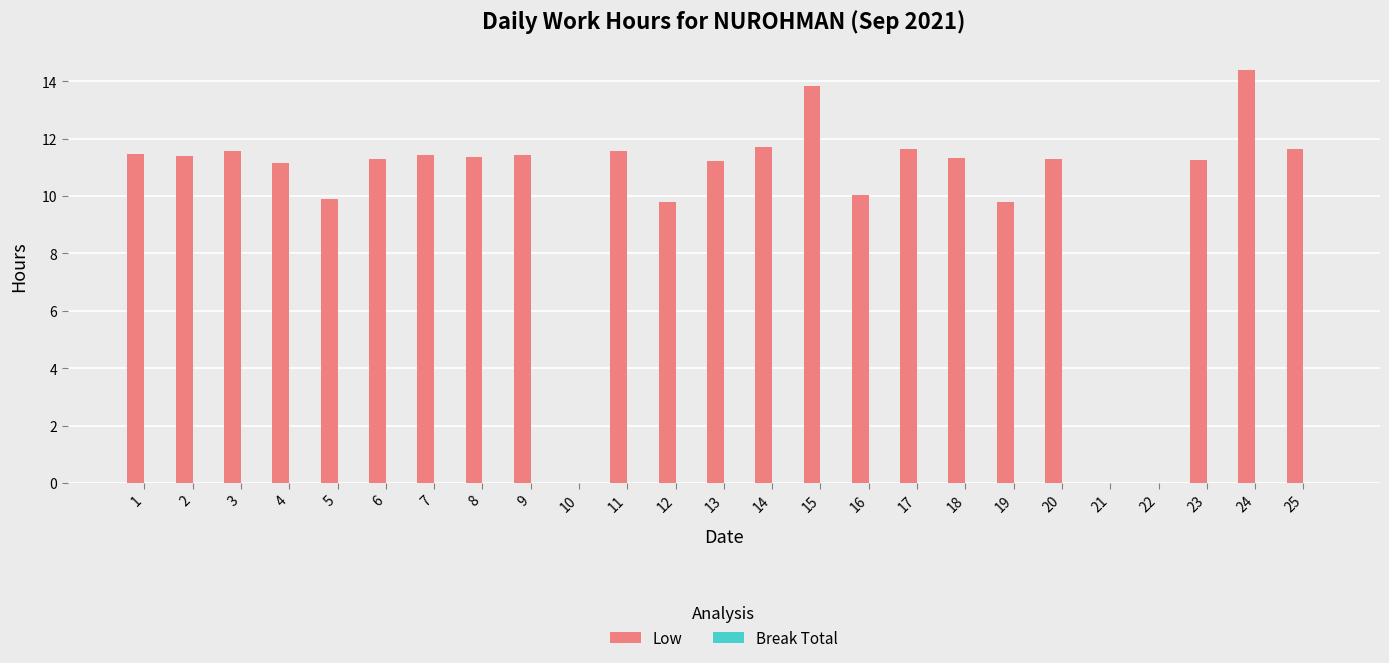

True or false: the data shows 0.0 at 22.

True